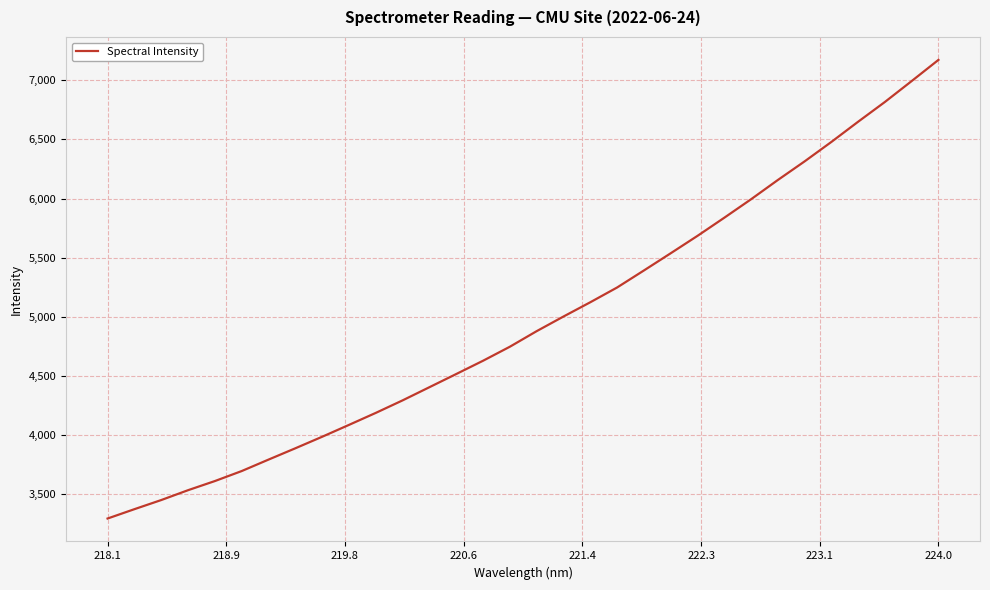

What is the greatest value displayed?

7172.6